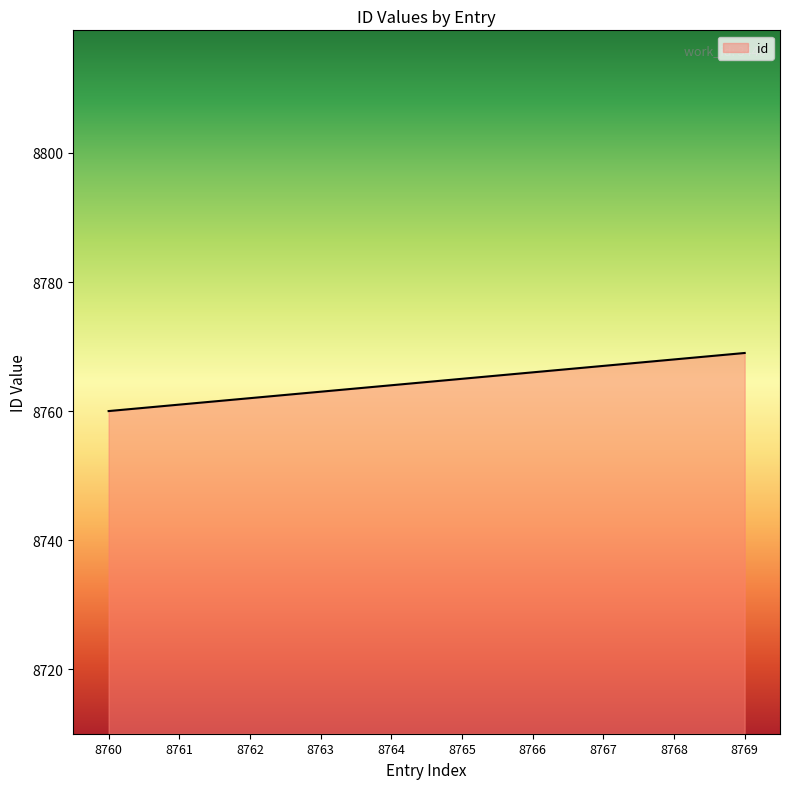

Count the number of data series in this chart.

1